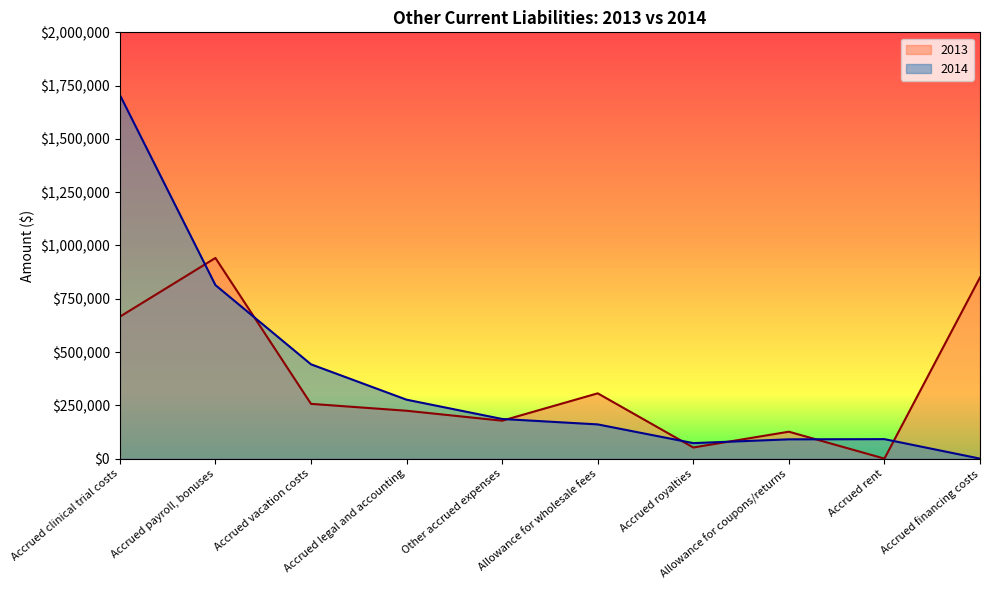

What is the sum of the 2014 values at Allowance for wholesale fees and Accrued payroll, bonuses?

974708